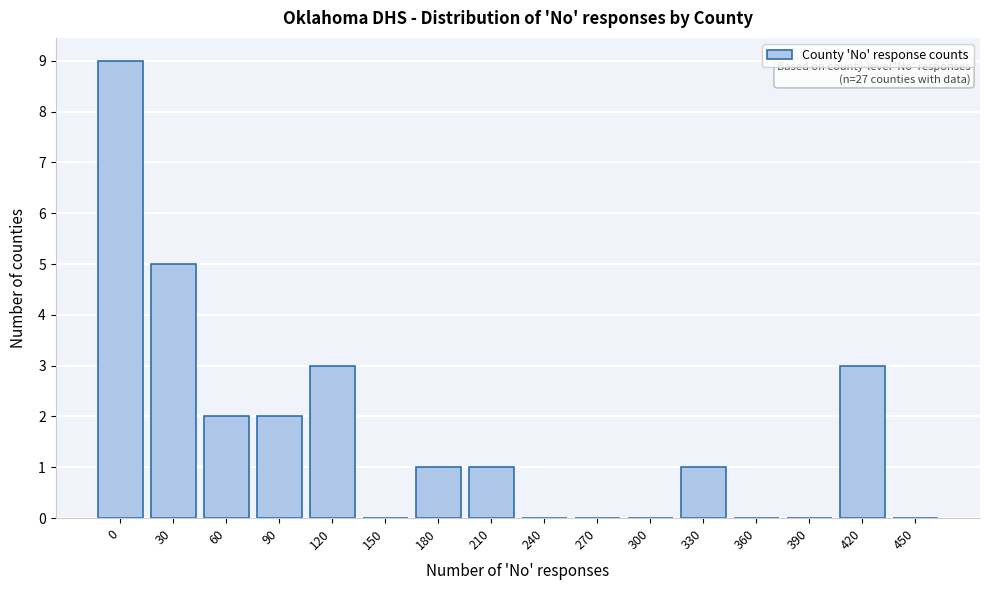

Reading left to right, what are all the values shown in this chart?

0=9	30=5	60=2	90=2	120=3	150=0	180=1	210=1	240=0	270=0	300=0	330=1	360=0	390=0	420=3	450=0